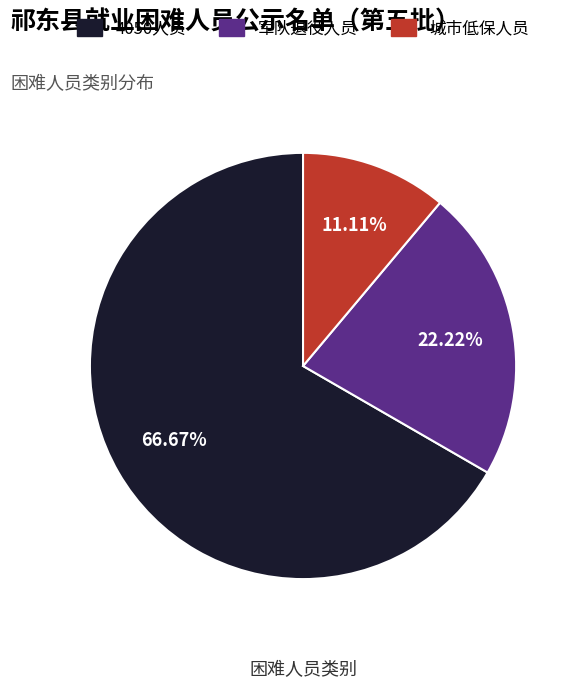

Approximately how many times larger is the value at 城市低保人员 compared to 军队退役人员?

0.5